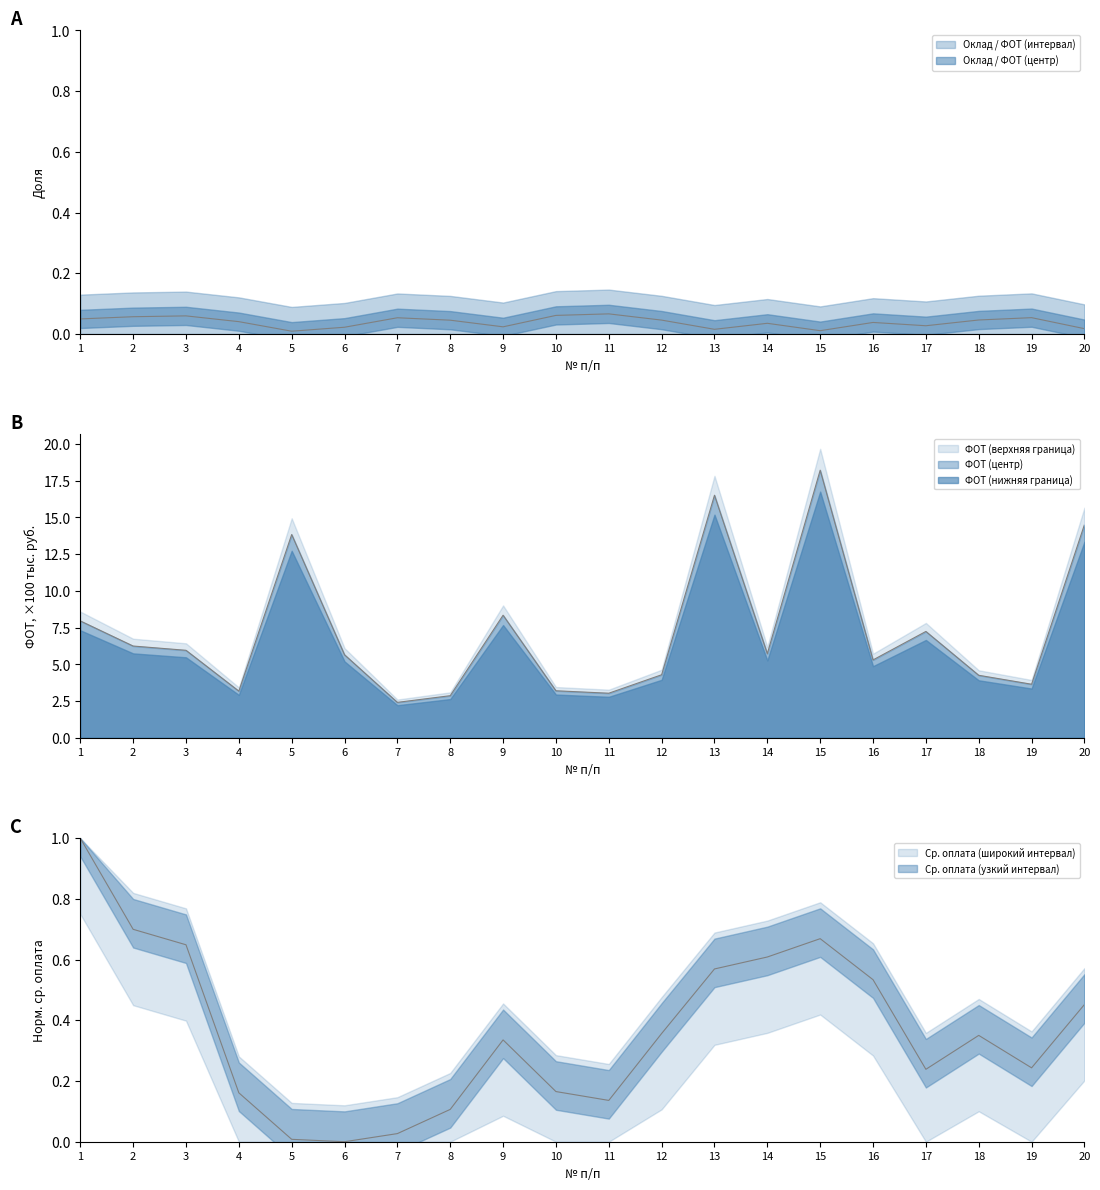

What is the difference between the Средняя оплата труда values at 7 and 1?

1.0